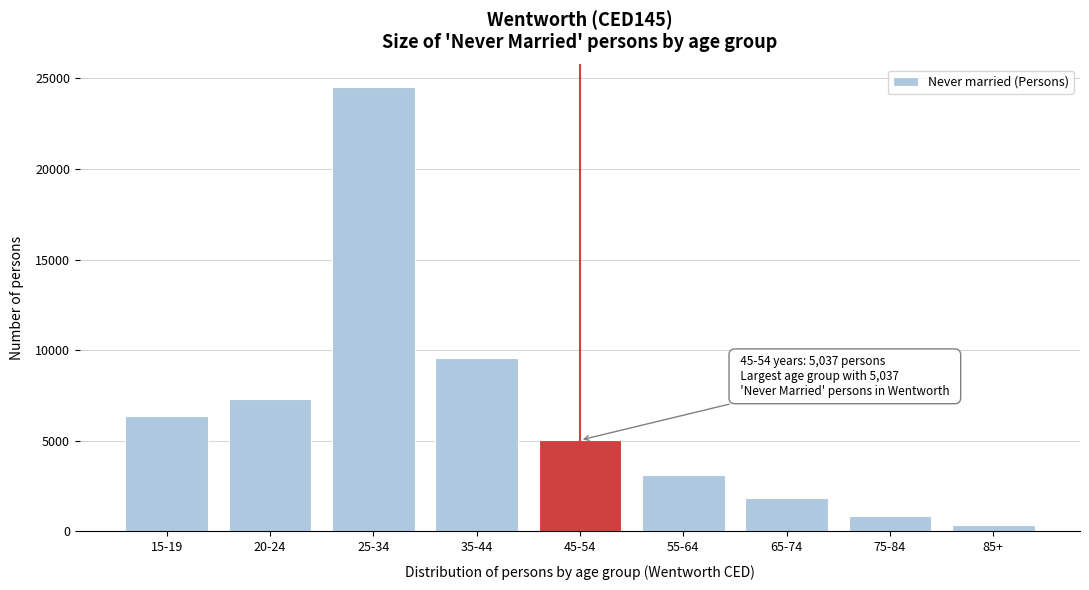

Reading left to right, transcribe all the data shown in this chart.

15-19=6355	20-24=7334	25-34=24538	35-44=9581	45-54=5037	55-64=3111	65-74=1850	75-84=841	85+=328